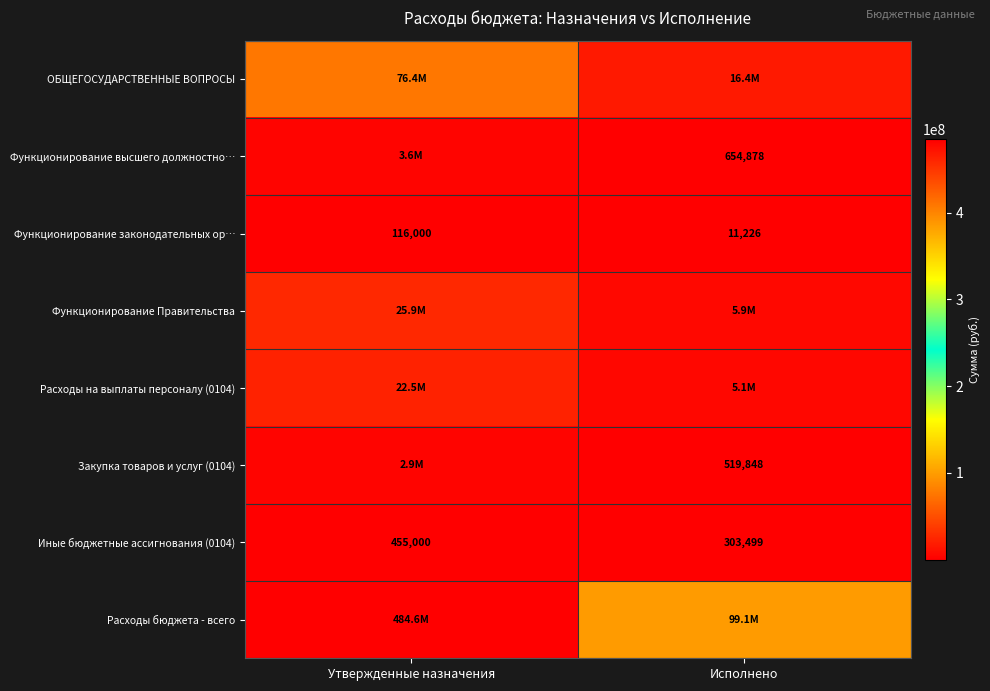

Which category has the highest value in the Функционирование законодательных ор… series?

Утвержденные назначения